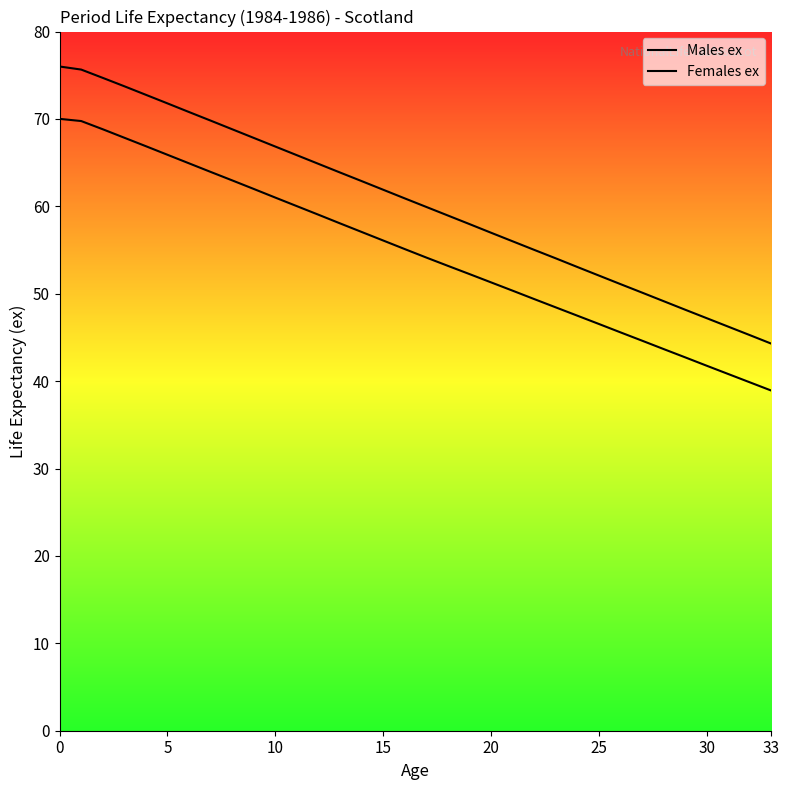

Is this an area chart (filled region under the line)?

No